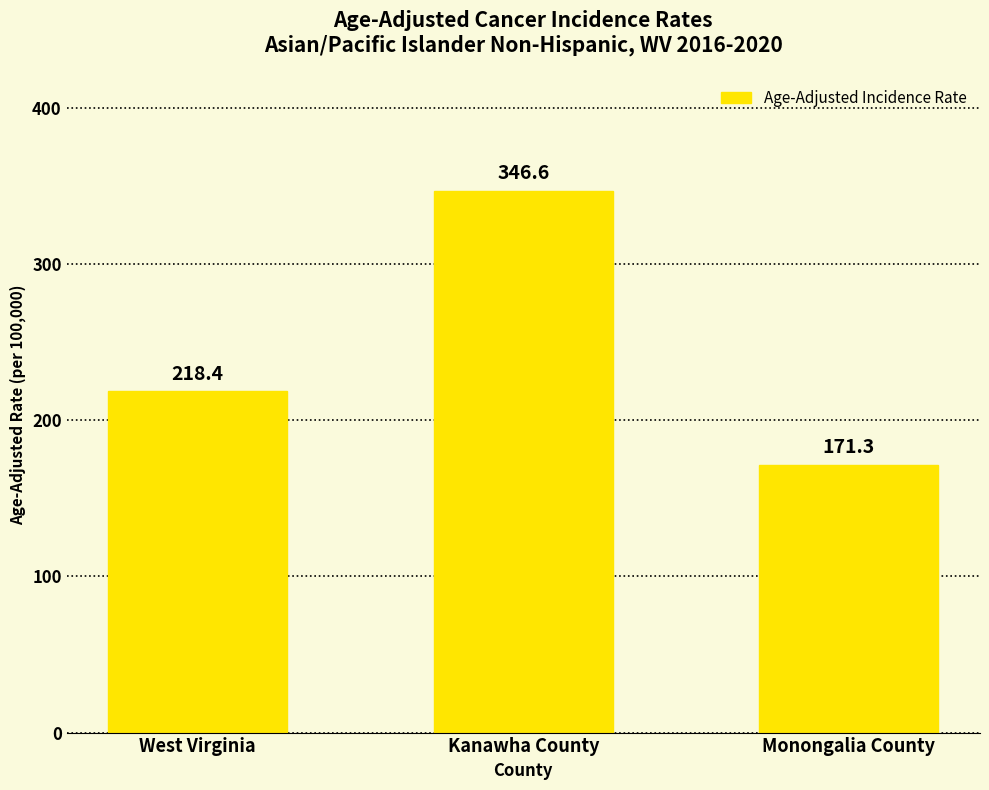

Reading left to right, list all the values displayed in this chart.

West Virginia=218.4	Kanawha County=346.6	Monongalia County=171.3